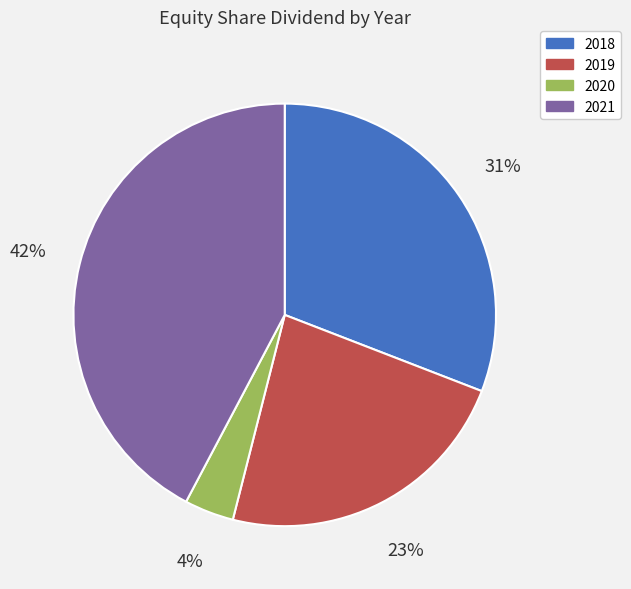

What is the largest slice in the pie chart?

2021